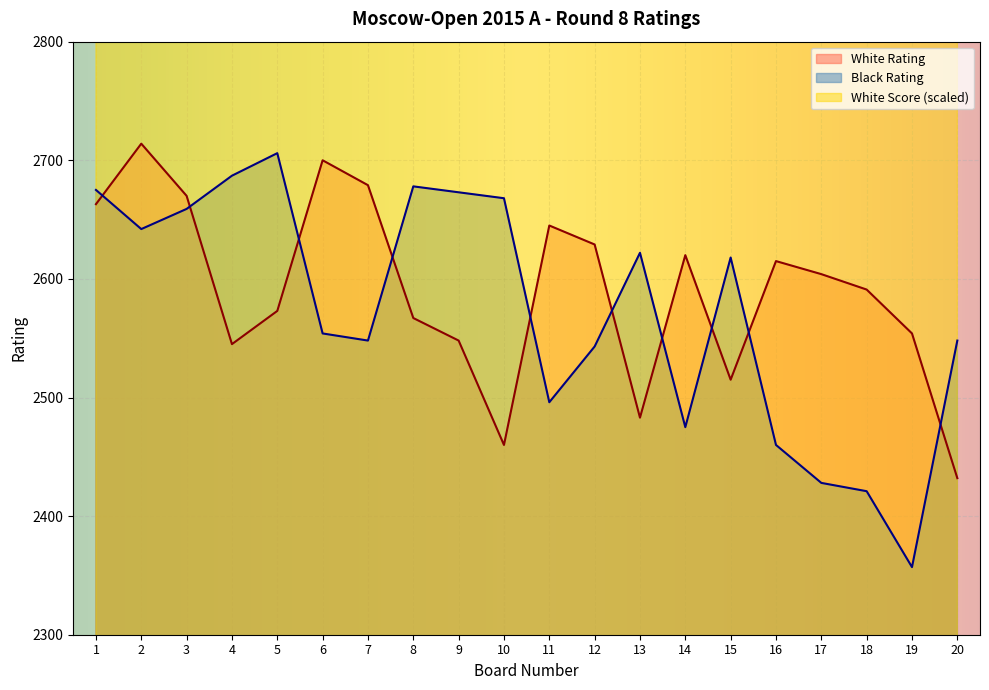

List the series in order of their peak value, highest first.

White Score, White Rating, Black Rating